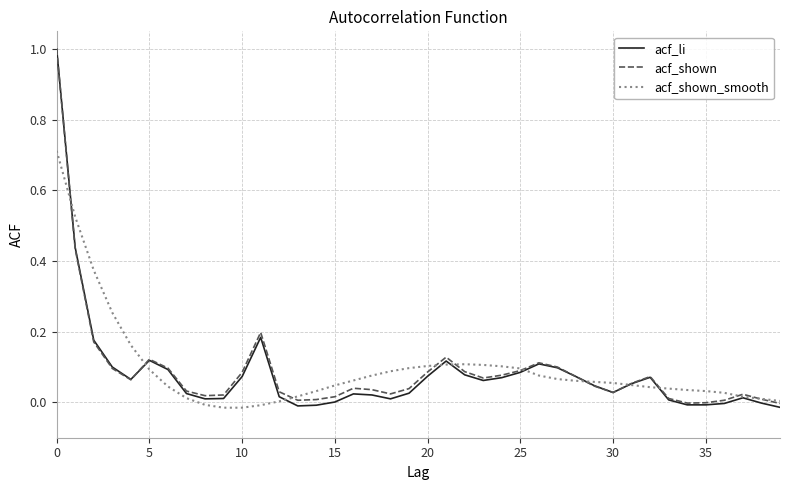

After their last crossing, which series has the higher values: acf_shown_smooth or acf_li?

acf_shown_smooth